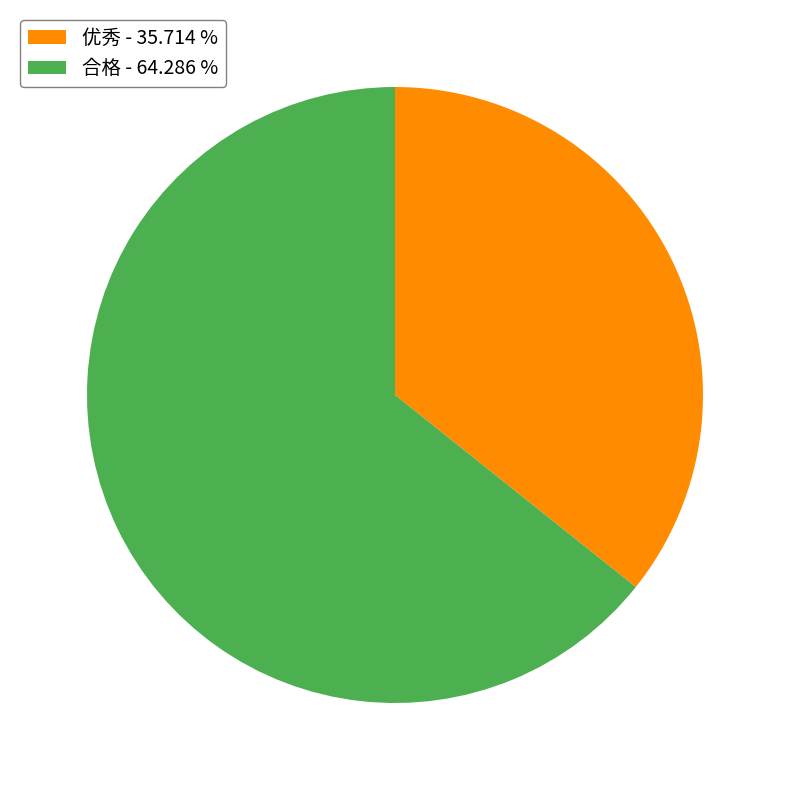

The 优秀 slice represents 36% of the pie. True or false?

True